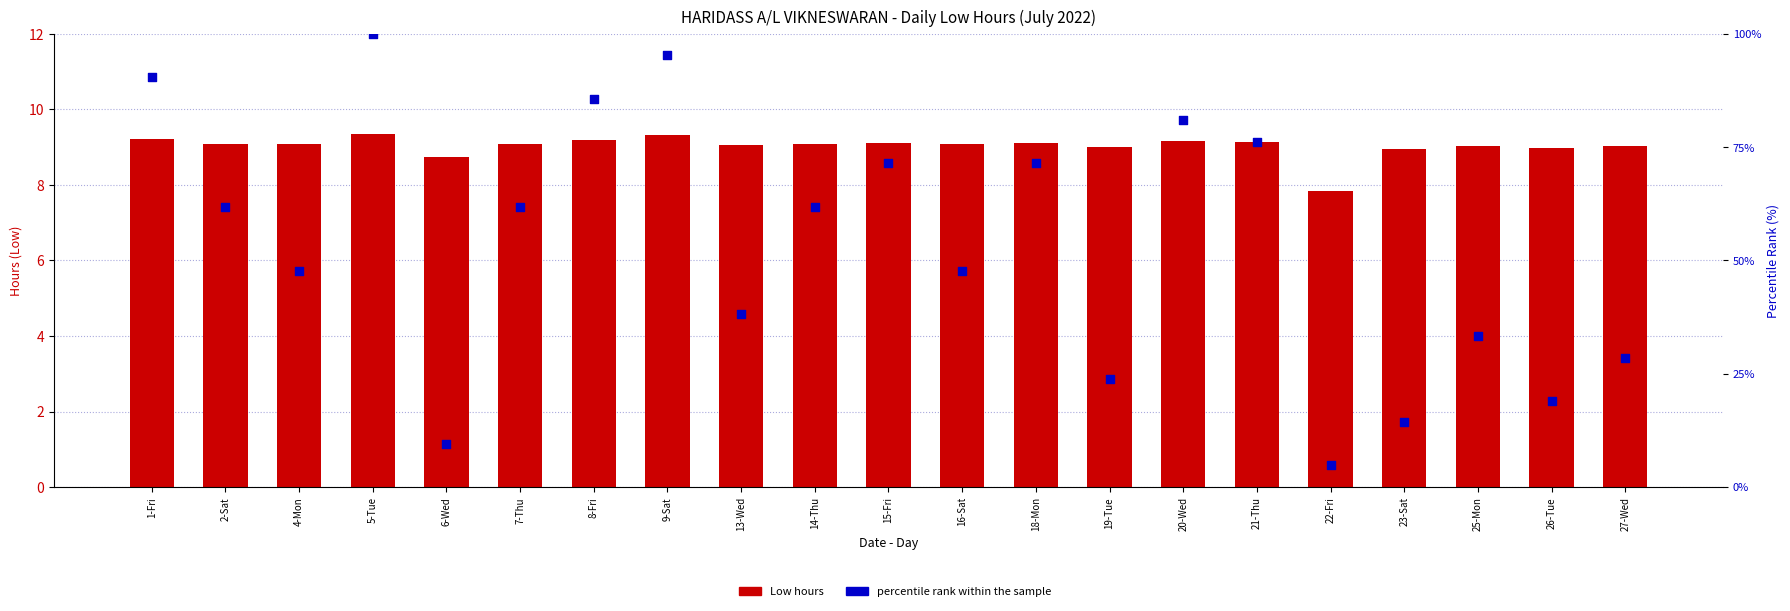

Which series has the widest spread of Y values?

percentile rank within the sample